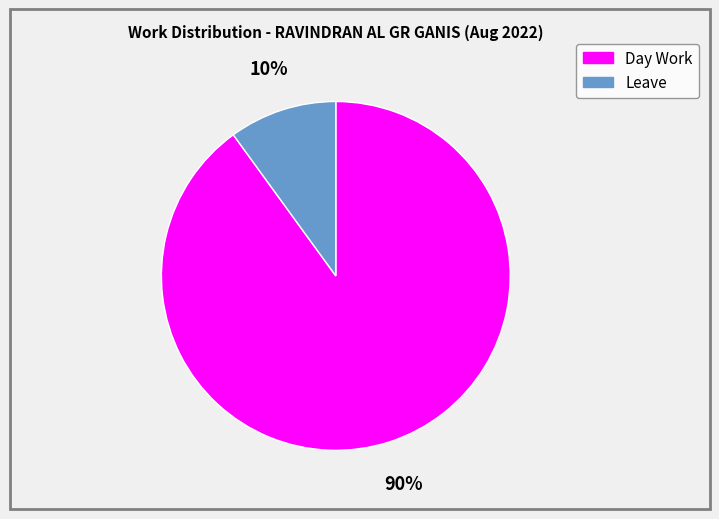

How many segments does this pie chart have?

2